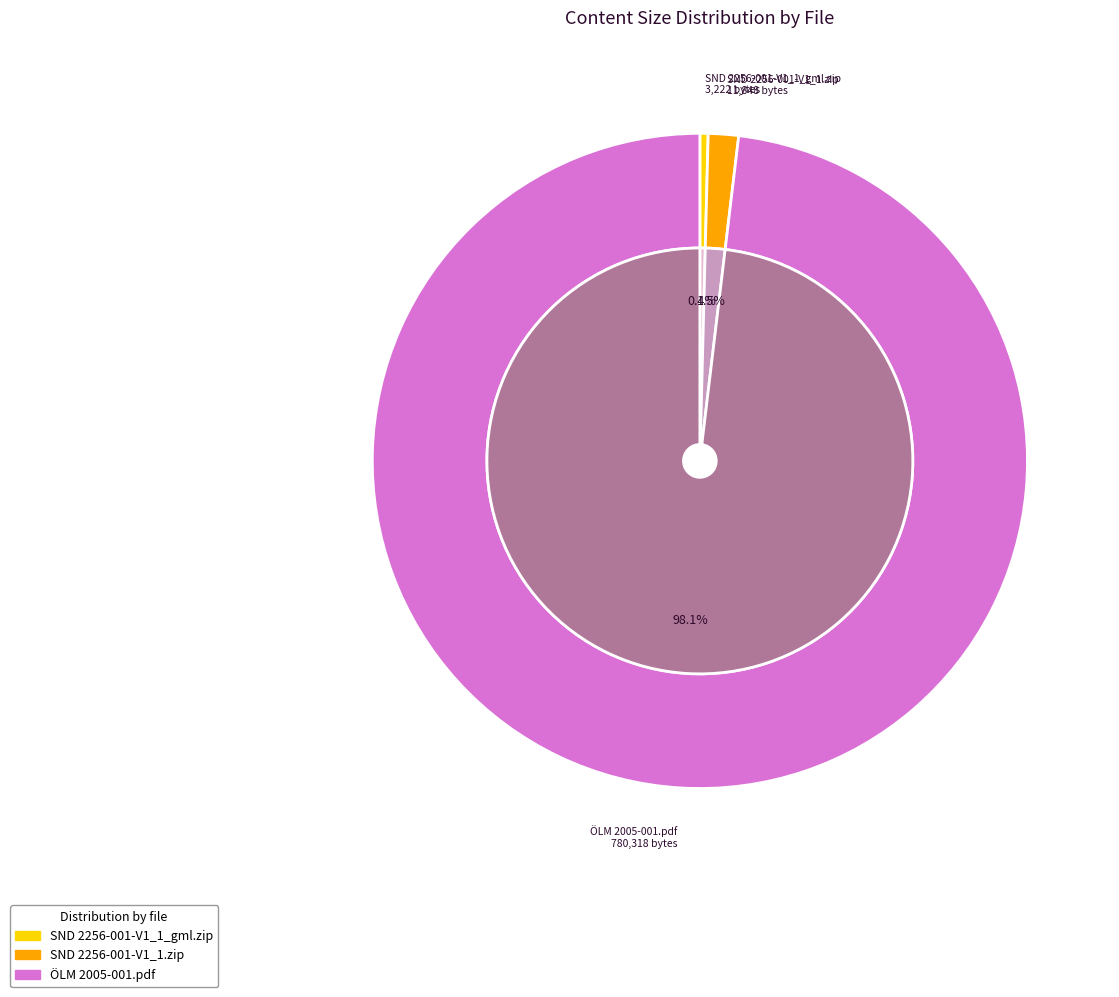

Count the number of slices in the pie.

3